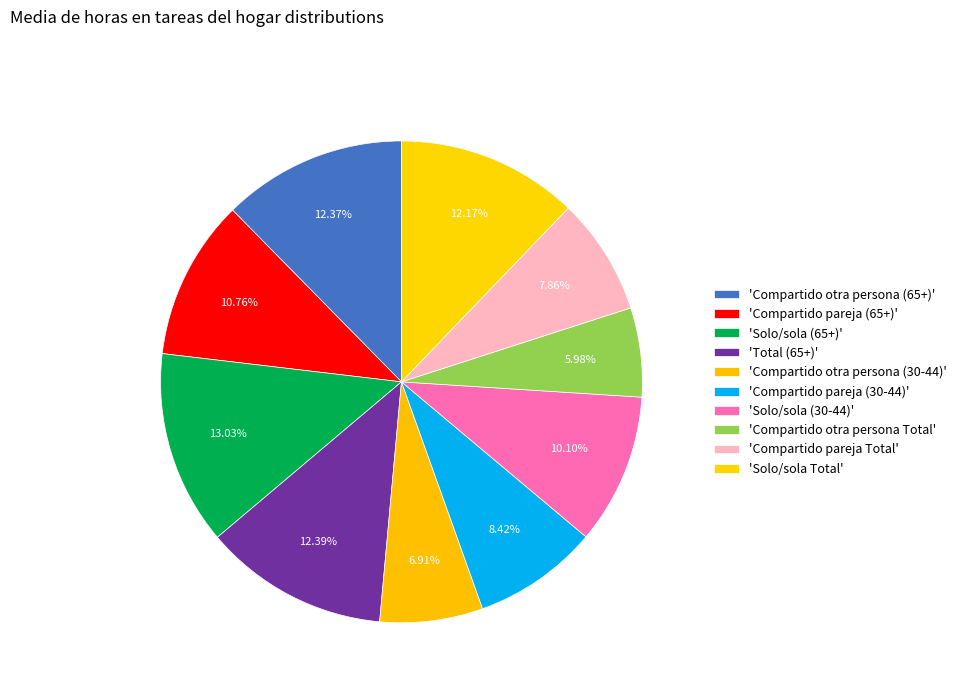

How many segments does this pie chart have?

10